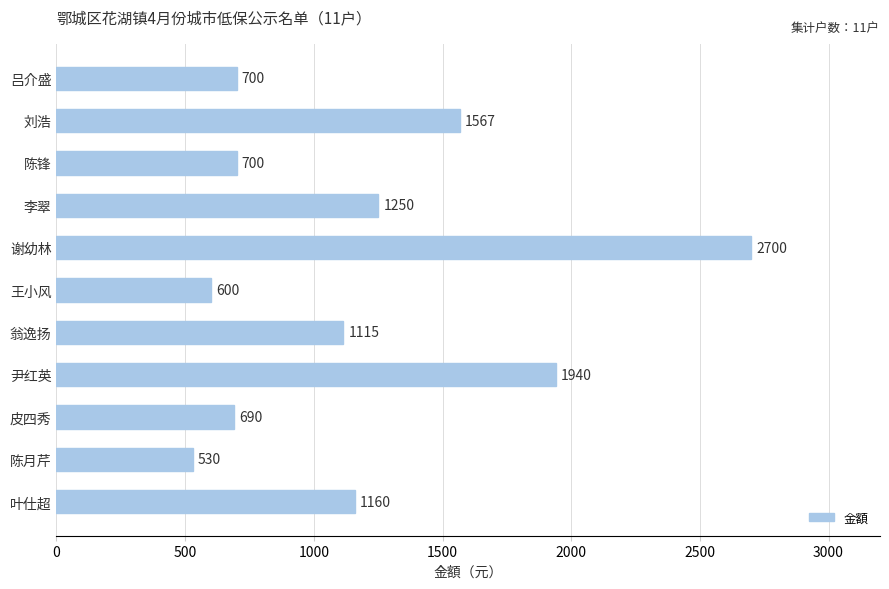

What position from the bottom is 叶仕超?

1